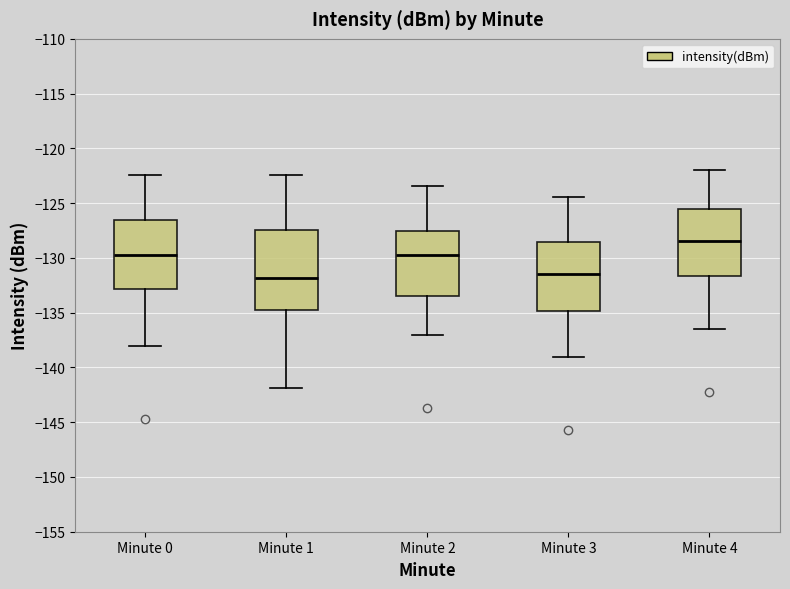

Which box is the tallest, from its lower edge to its upper edge?

Minute 1